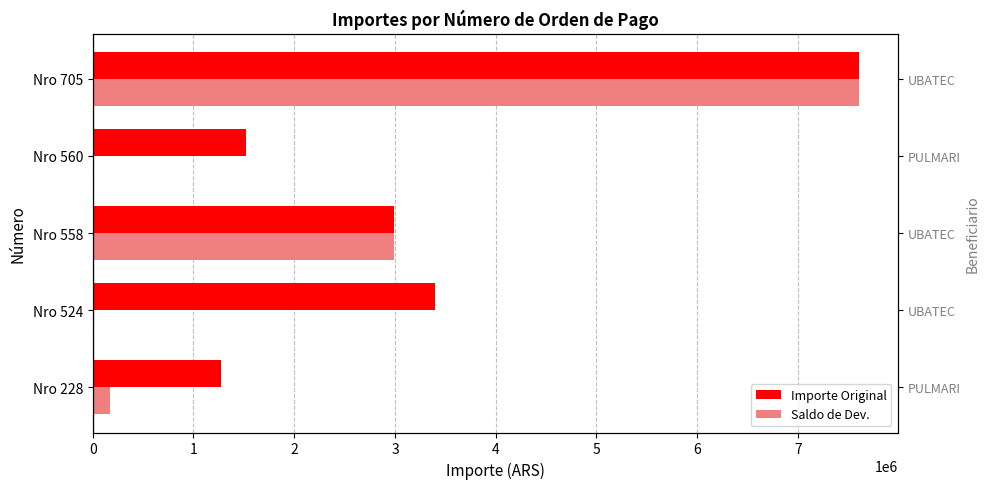

Is the value of Saldo de Dev. at Nro 558 greater than the value of Importe Original at Nro 524?

No